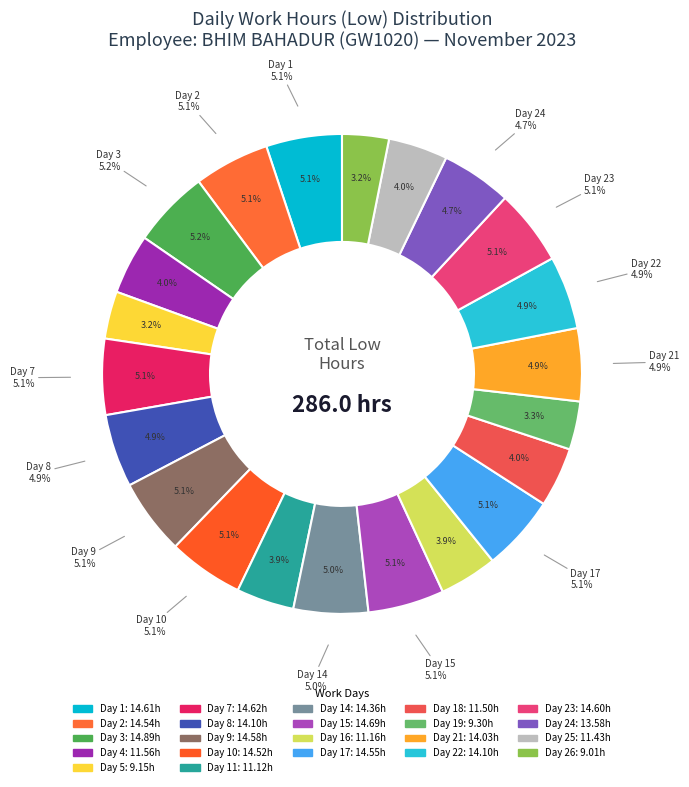

Approximately how many times larger is the value at Day 19 compared to Day 24?

0.7